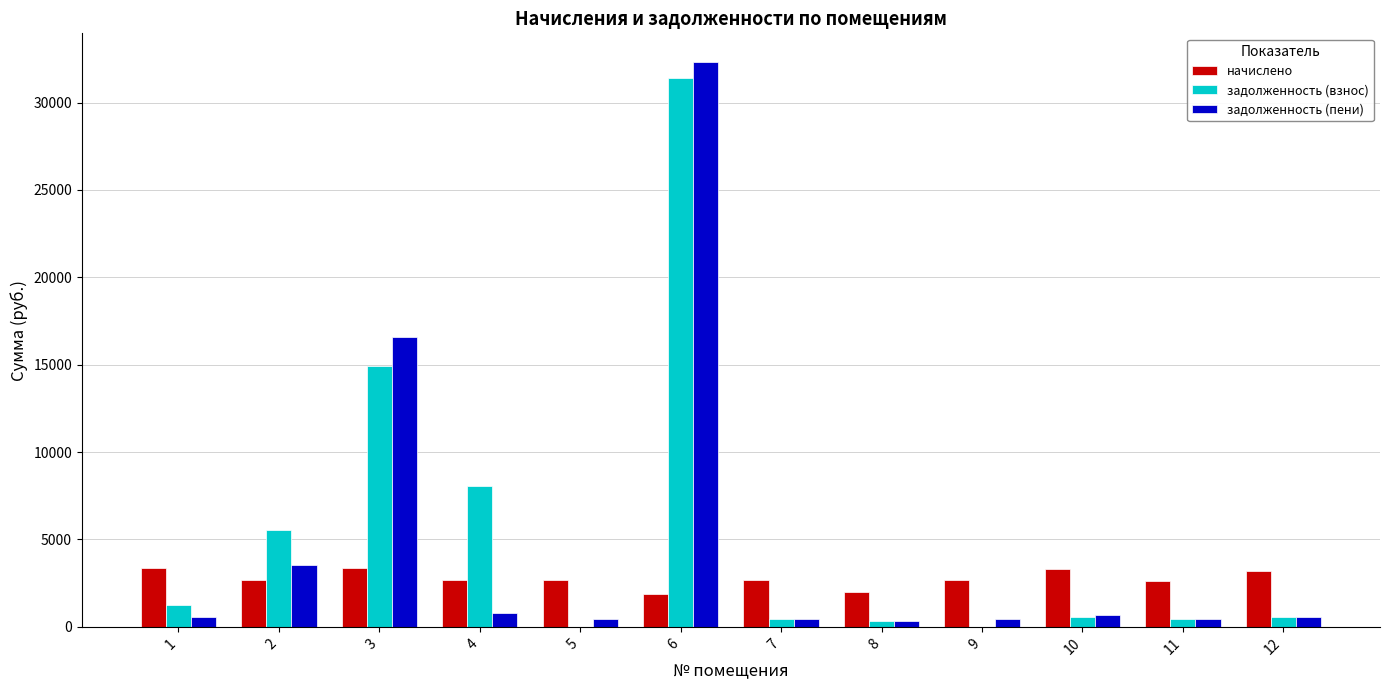

Which label corresponds to the largest value in the chart?

6